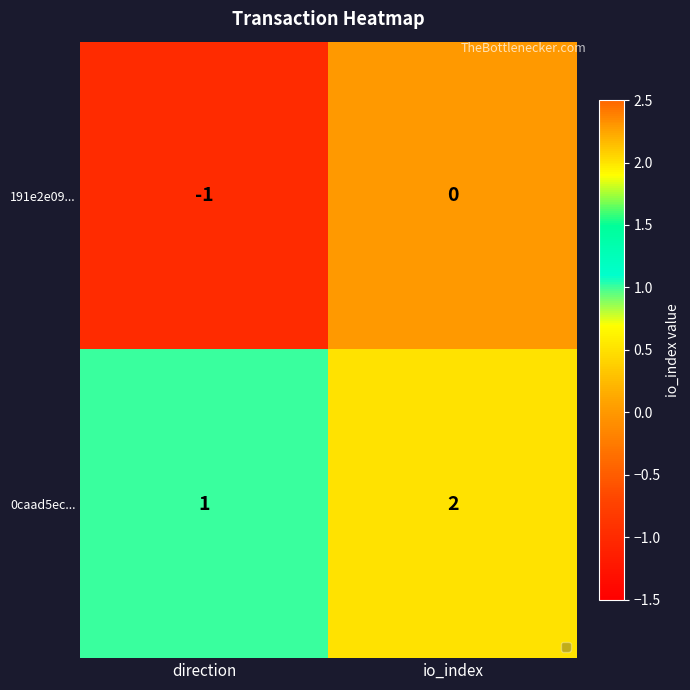

Reading left to right, transcribe all the data shown in this chart.

191e2e09...: direction=-1	io_index=0
0caad5ec...: direction=1	io_index=2